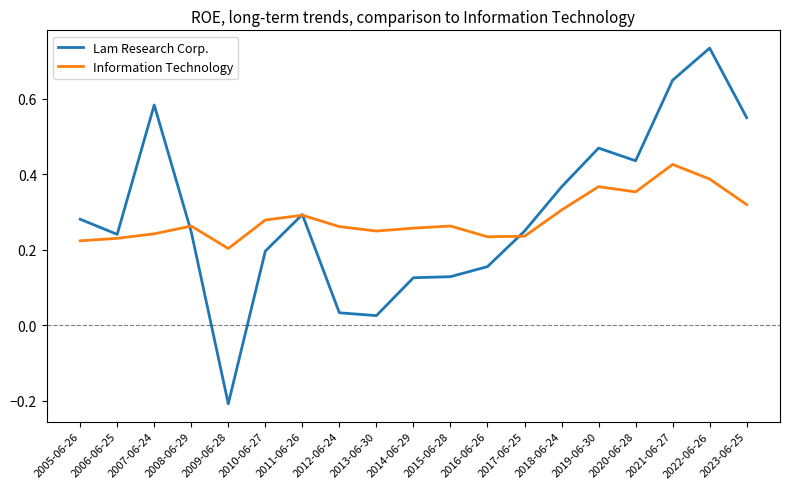

What position from the right is 2020-06-28?

4